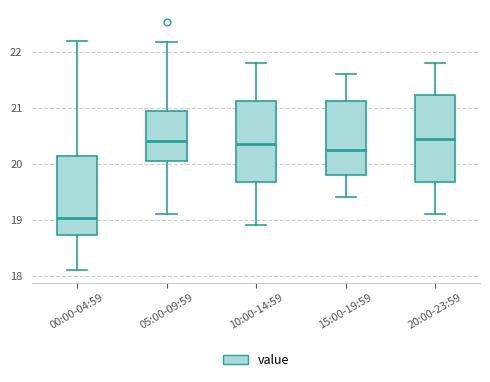

Which box is the tallest, from its lower edge to its upper edge?

20:00-23:59